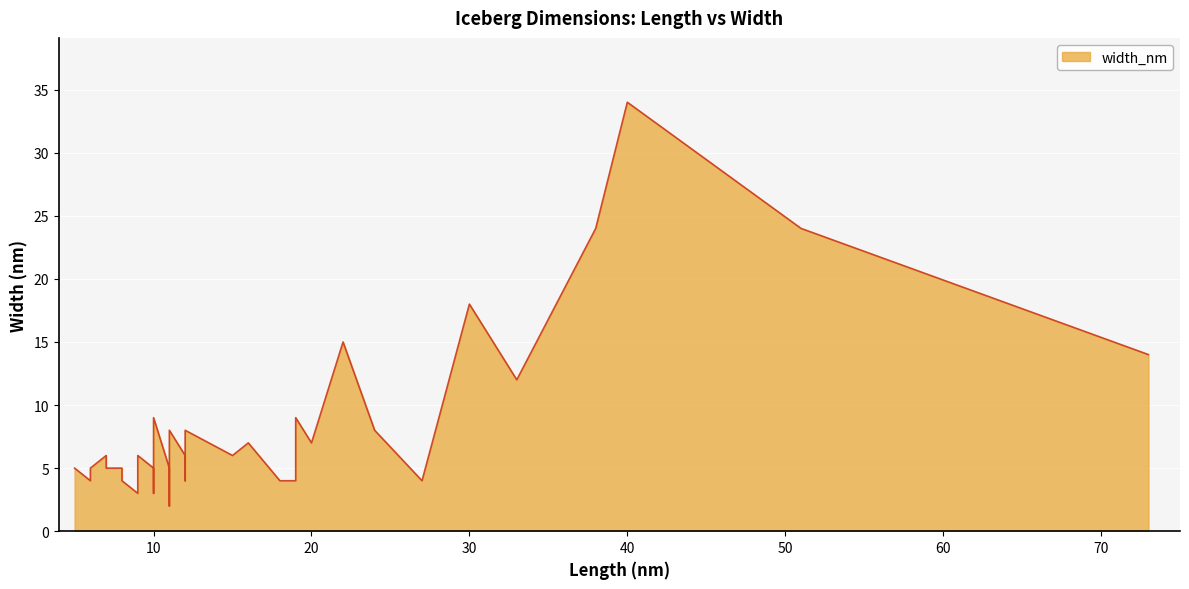

What is the difference between the values at 11 and 10?

1